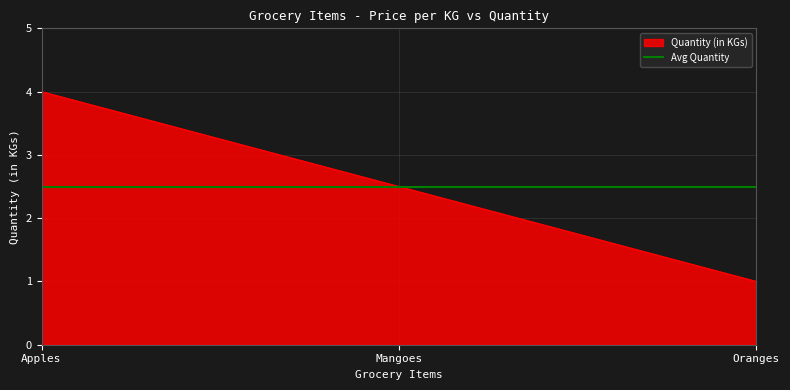

Which label corresponds to the smallest value in the chart?

Oranges